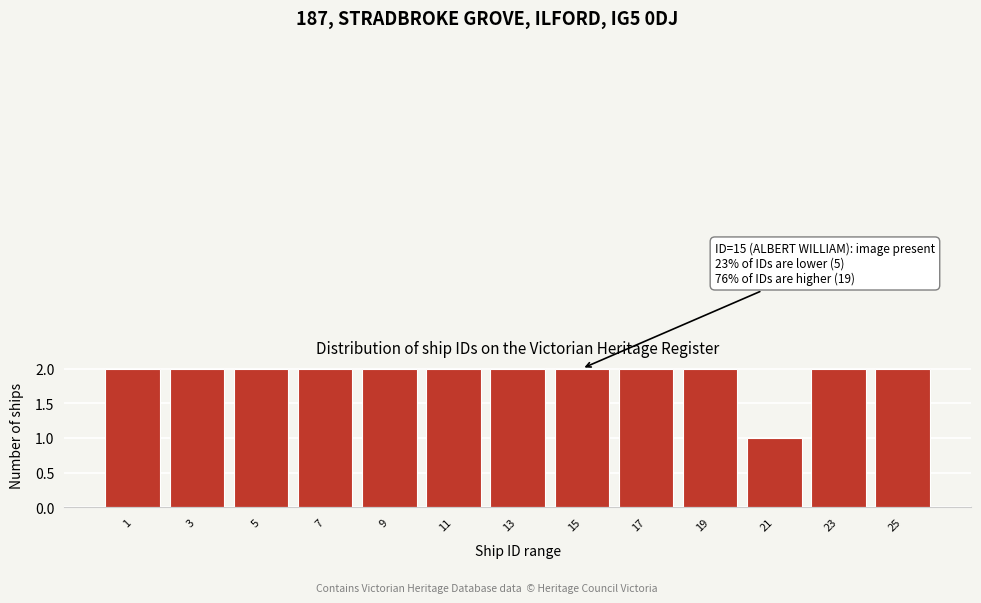

Reading left to right, extract all data points from this chart.

2	2	2	2	2	2	2	2	2	2	1	2	2